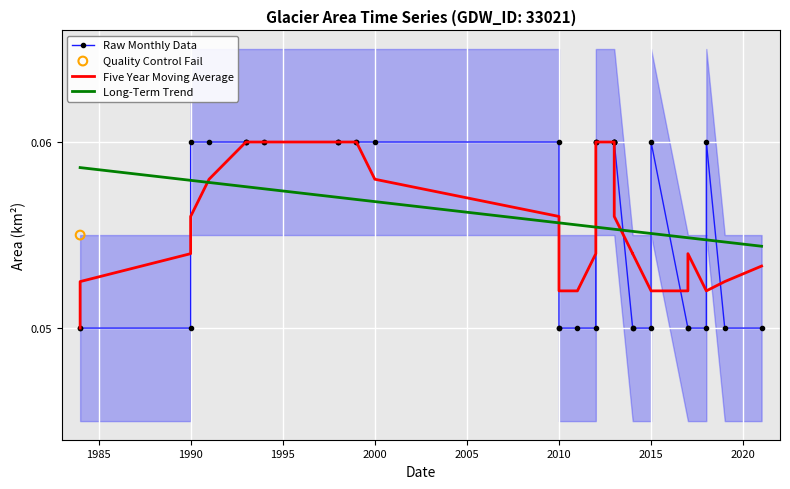

Which series contains the highest Y value?

Raw Monthly Data